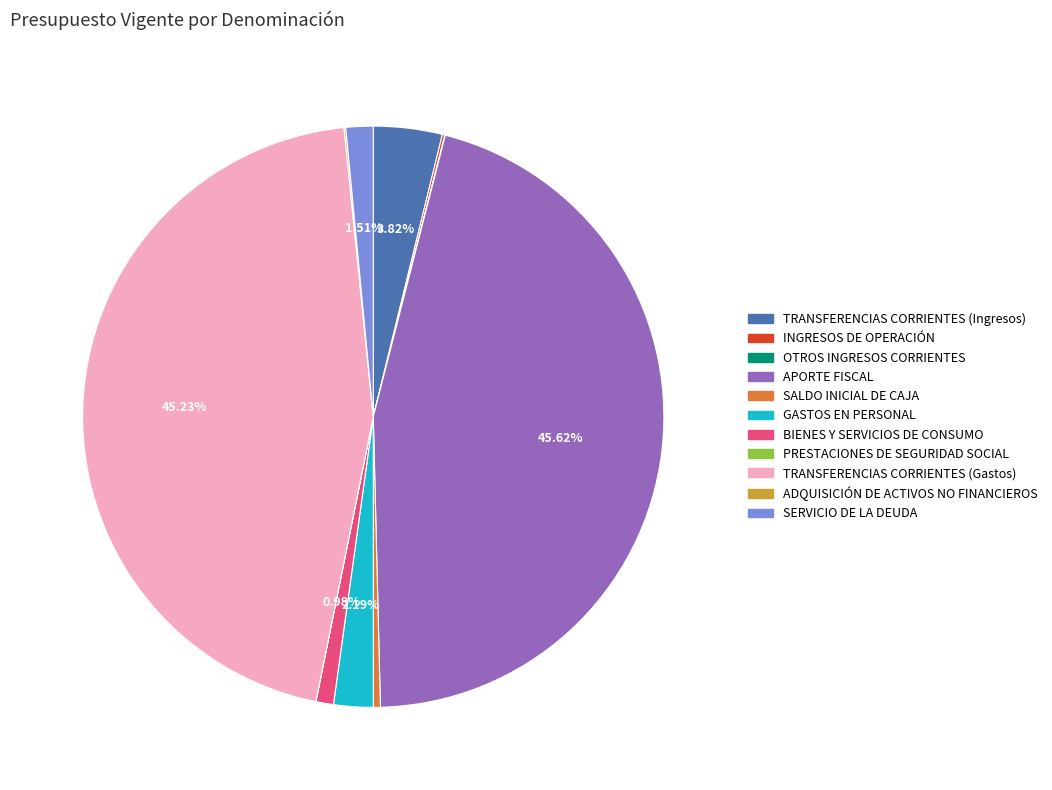

To the nearest percent, what is the difference between the largest and smallest slice percentages?

46%